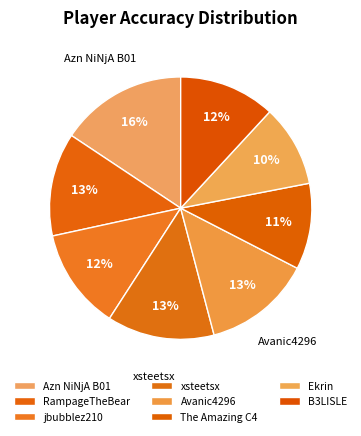

To the nearest percent, what is the difference between the largest and smallest slice percentages?

6%